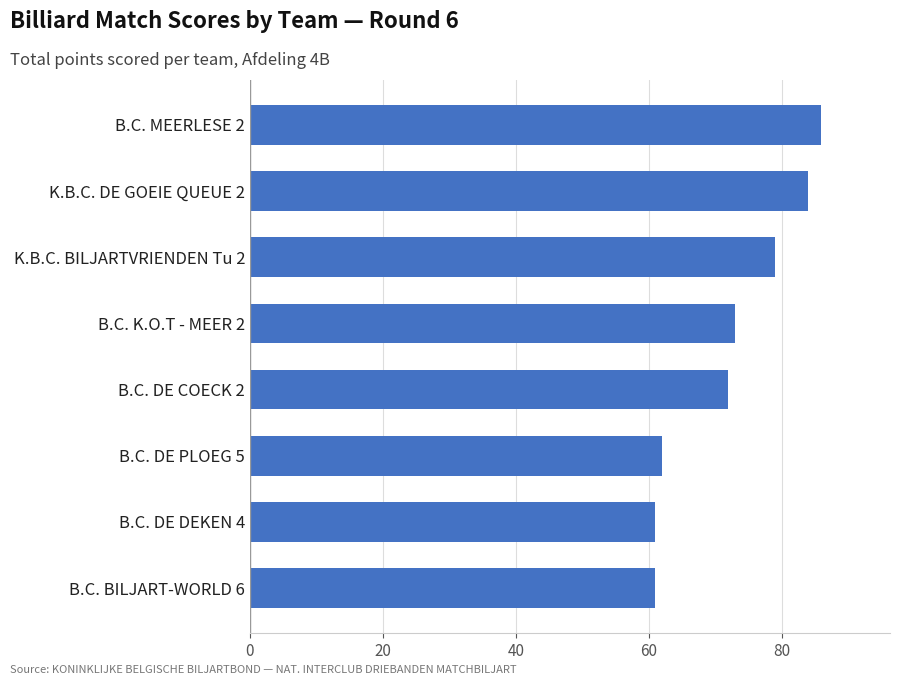

What is the label of the 4th bar from the top?

B.C. K.O.T - MEER 2